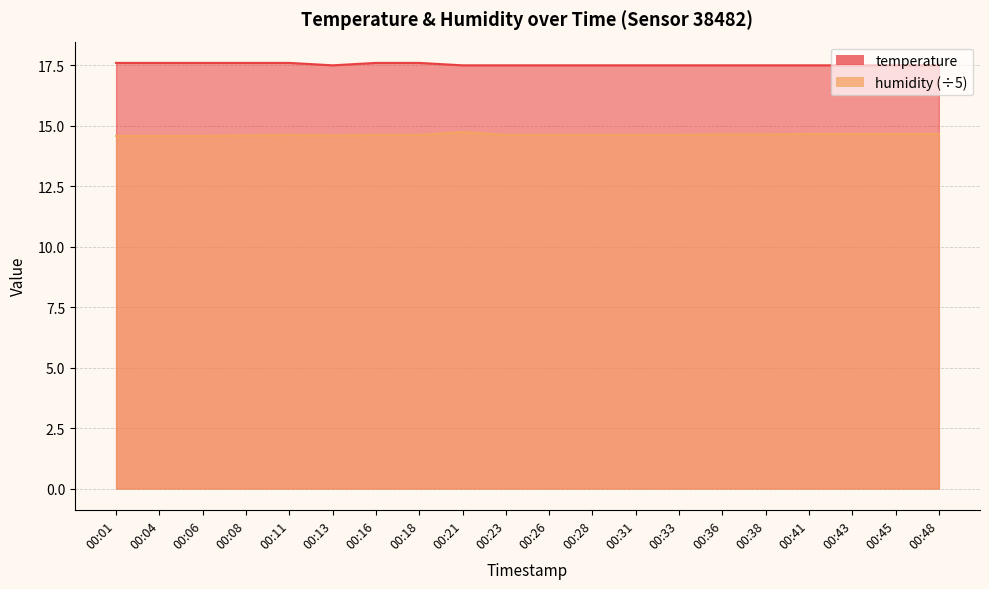

What is the sum of the humidity values at 00:08 and 00:18?

29.2